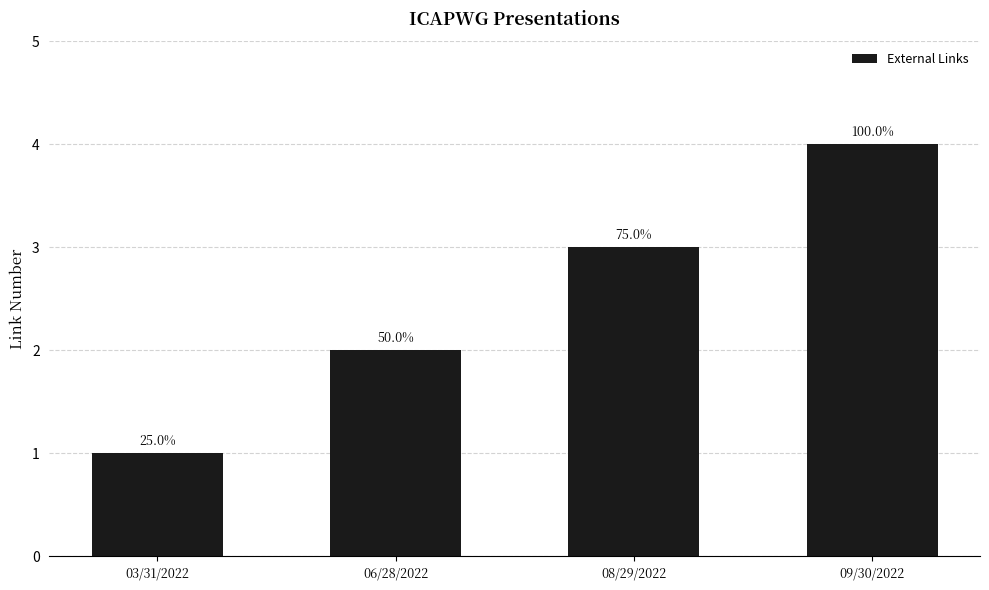

How many bars are there in total?

4